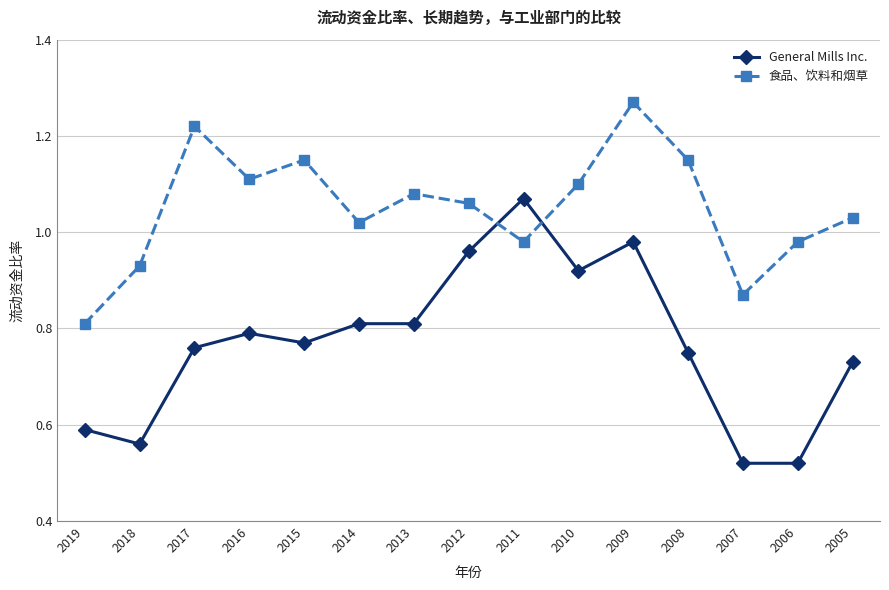

Where do General Mills Inc. and 食品、饮料和烟草 first cross each other?

2012 and 2011